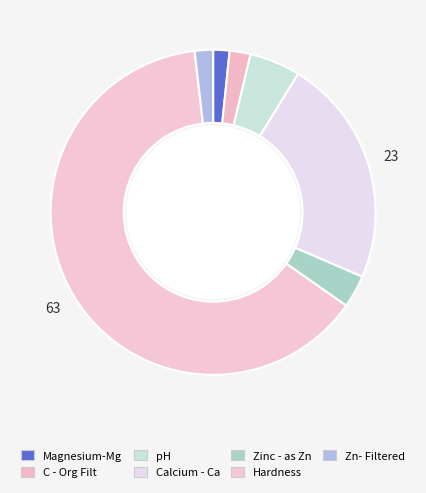

How many slices are in this pie chart?

7